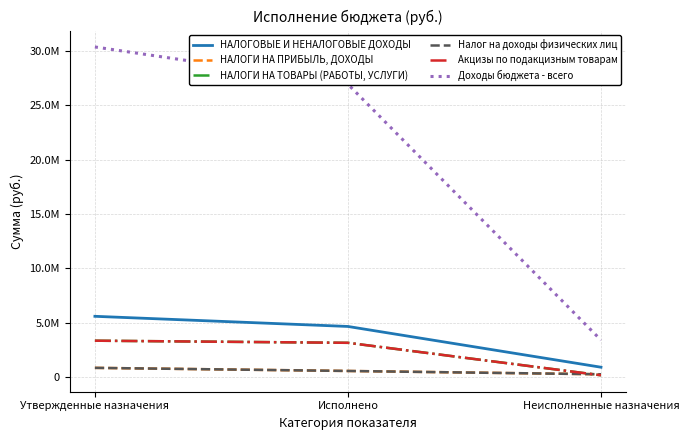

Is this an area chart (filled region under the line)?

No